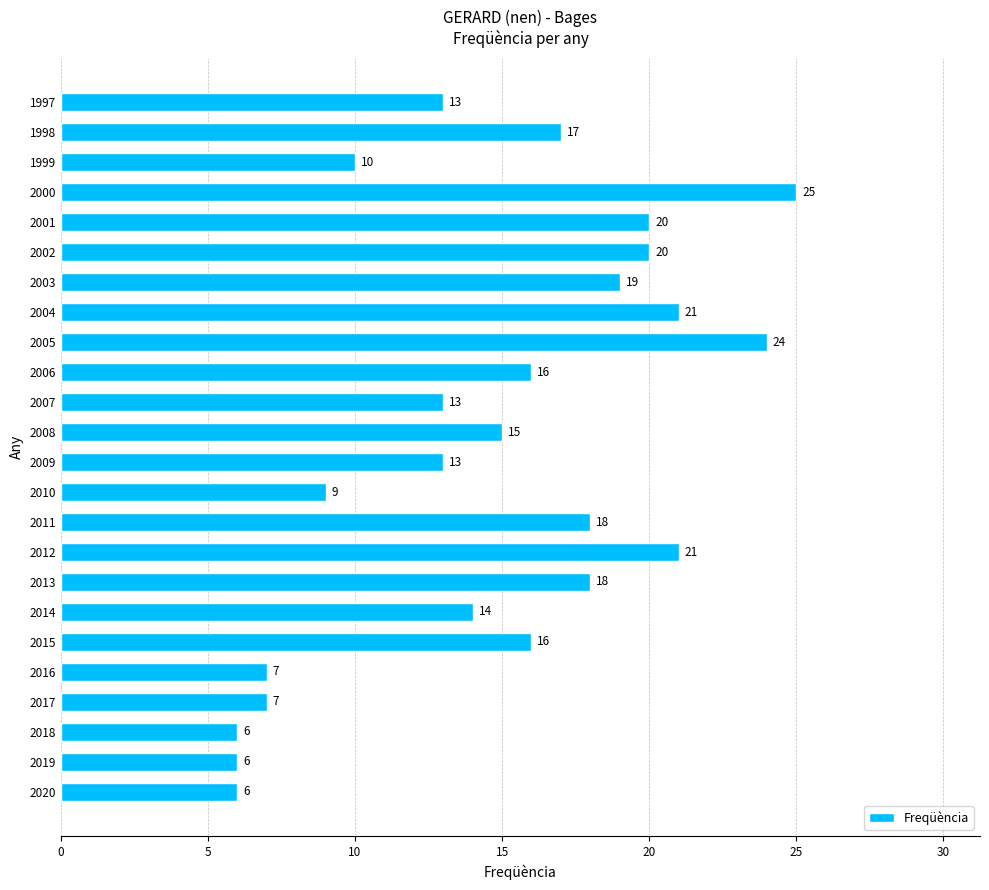

What is the change in value from 2005 to 2002?

-4